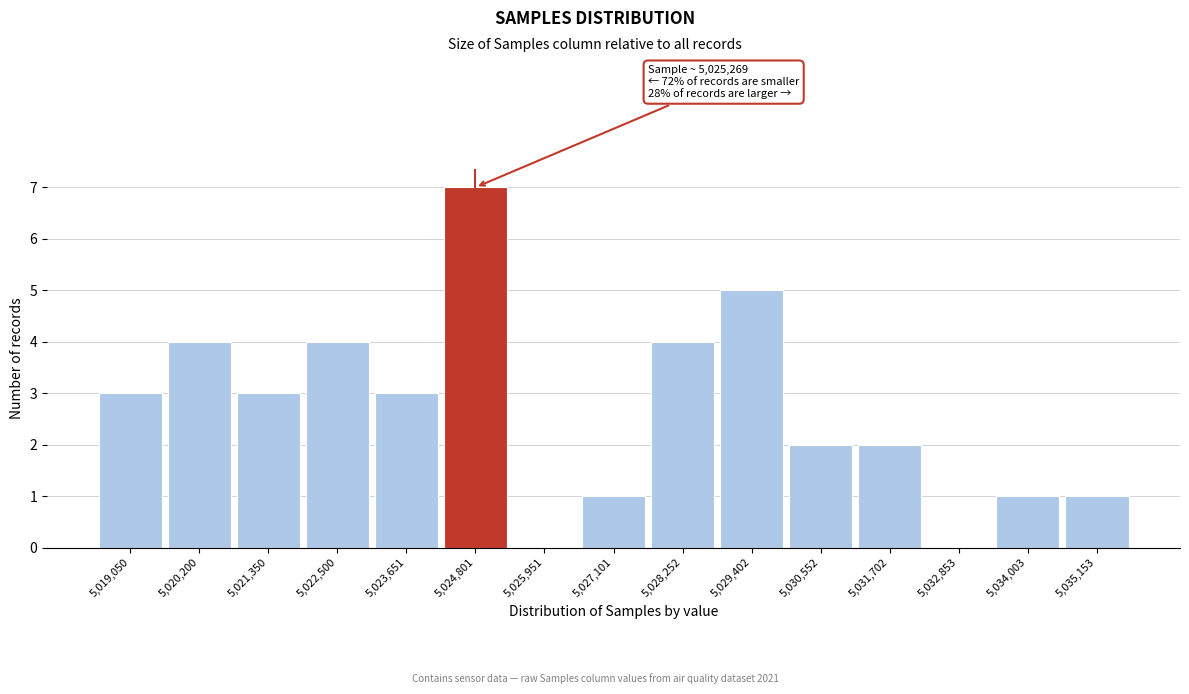

Reading left to right, transcribe all the data shown in this chart.

5,019,050=3	5,020,200=4	5,021,350=3	5,022,500=4	5,023,651=3	5,024,801=7	5,025,951=0	5,027,101=1	5,028,252=4	5,029,402=5	5,030,552=2	5,031,702=2	5,032,853=0	5,034,003=1	5,035,153=1